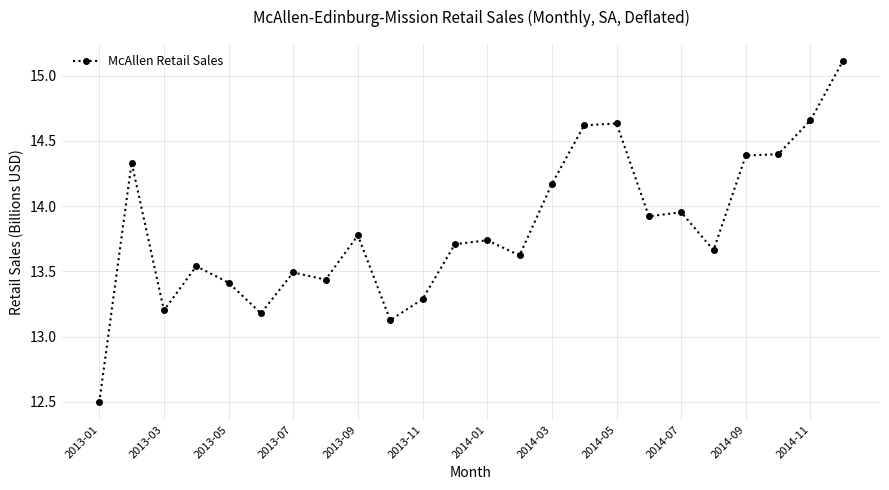

What is the difference between the maximum and second lowest values?

2.0